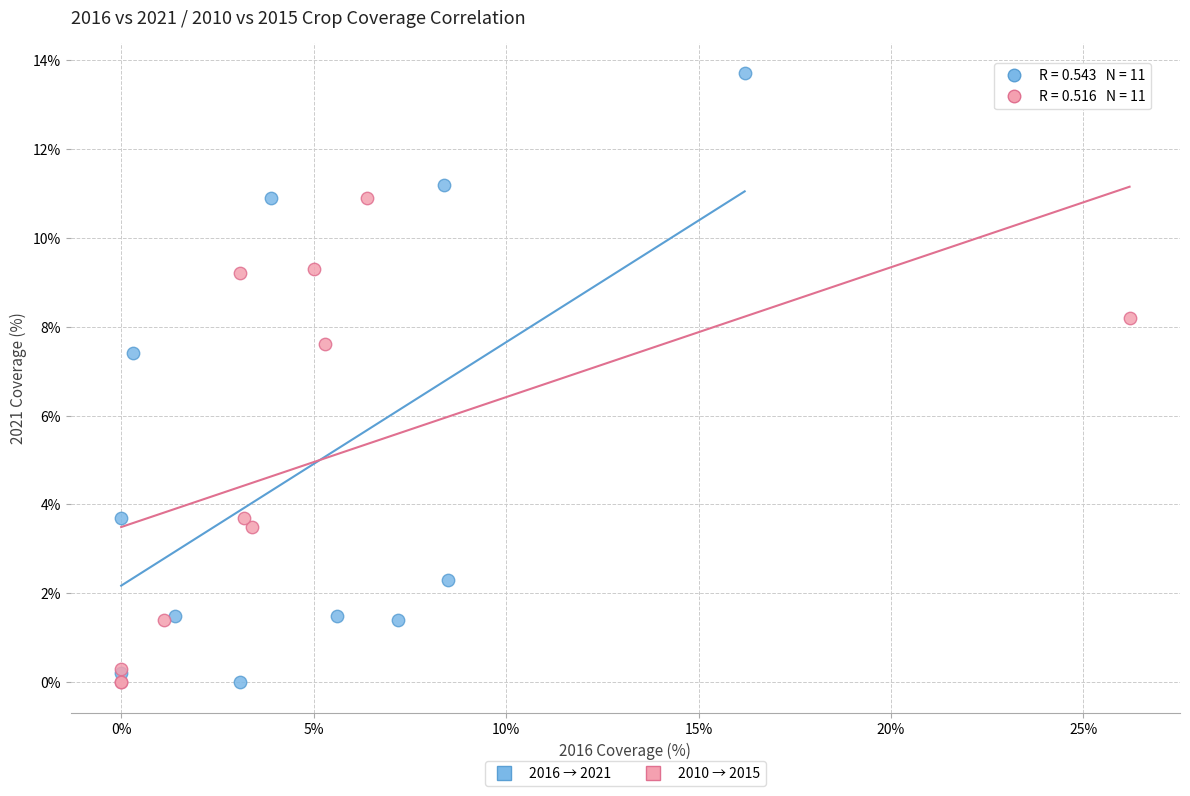

Which series has the widest spread of Y values?

2016 → 2021